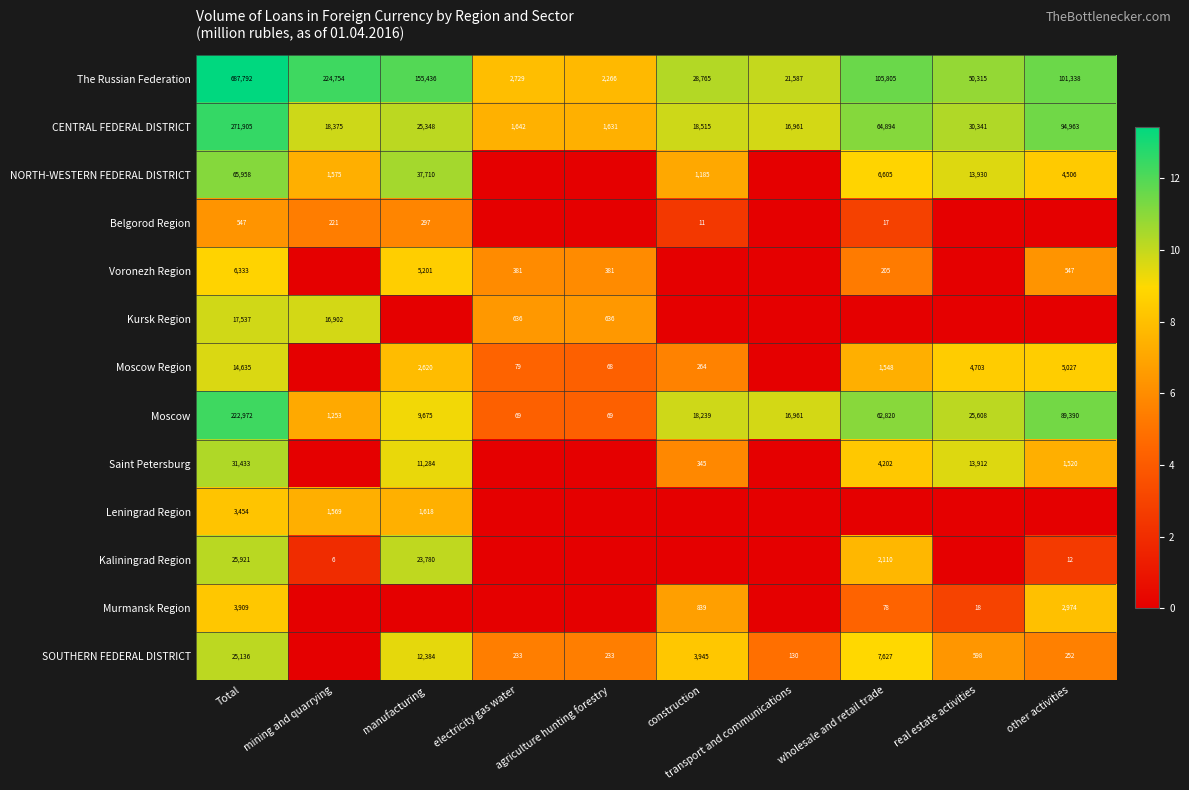

Count the number of categories in the chart.

10